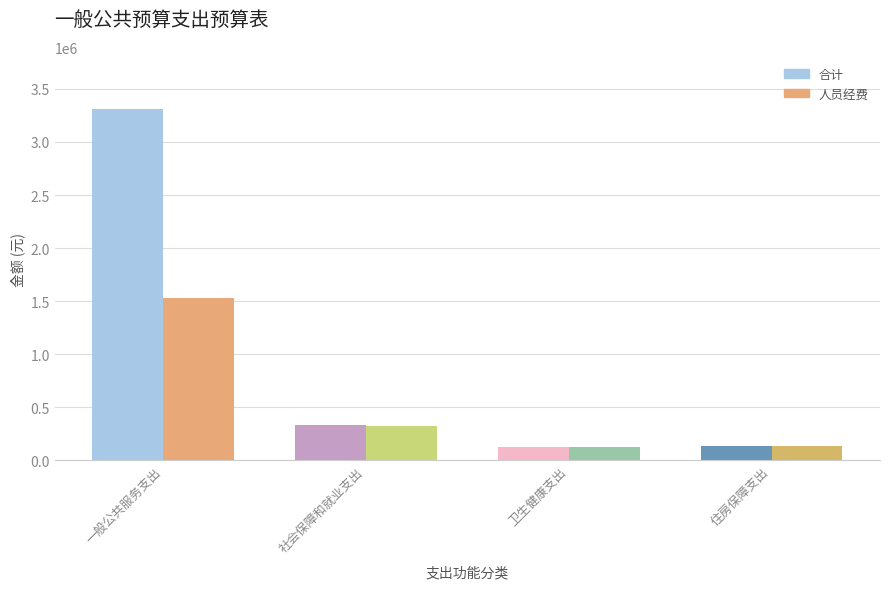

At which label does 合计 first exceed 329313?

一般公共服务支出